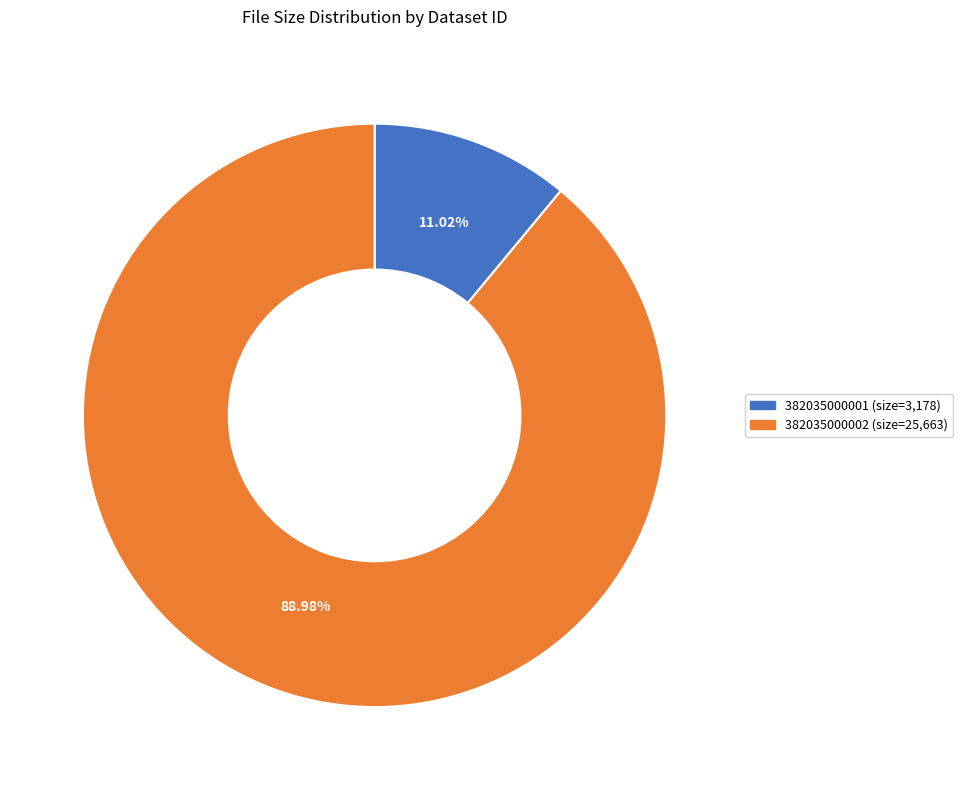

What percentage is the 382035000002 slice, to the nearest percent?

89%